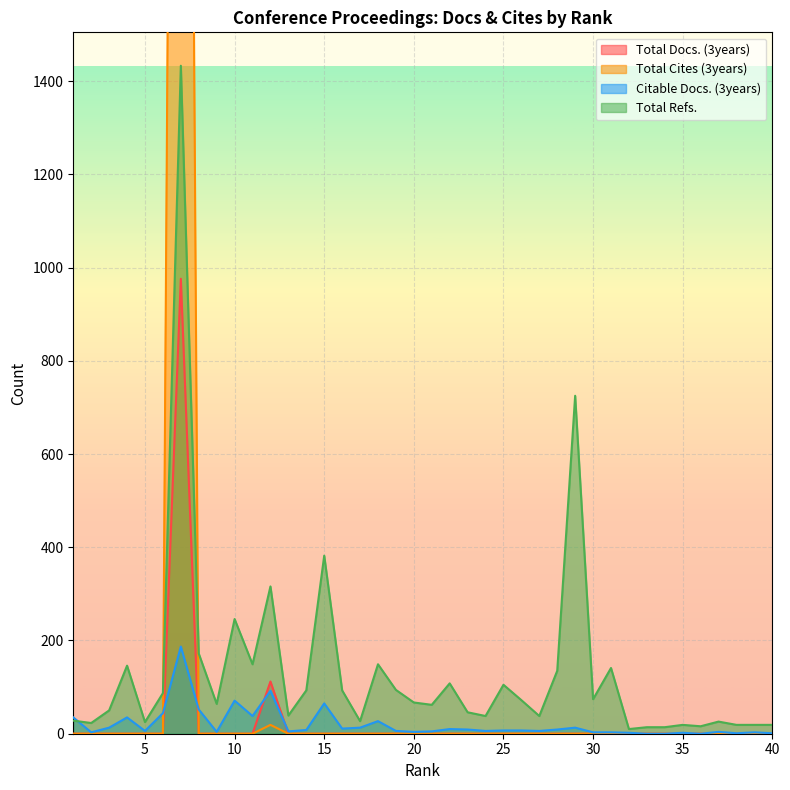

Where do Total Cites (3years) and Citable Docs. (3years) first cross each other?

6 and 7